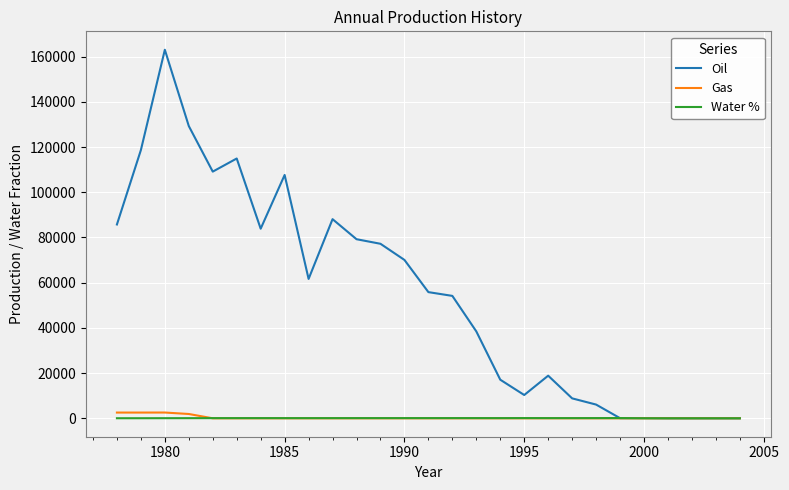

Which series has the largest range (max minus min)?

Oil